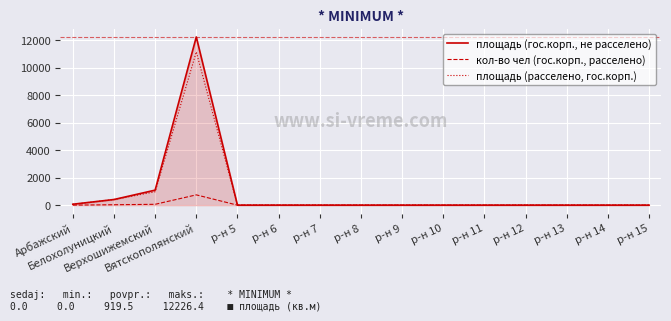

How many values in the кол-во чел (гос.корп., расселено) series exceed 0?

4